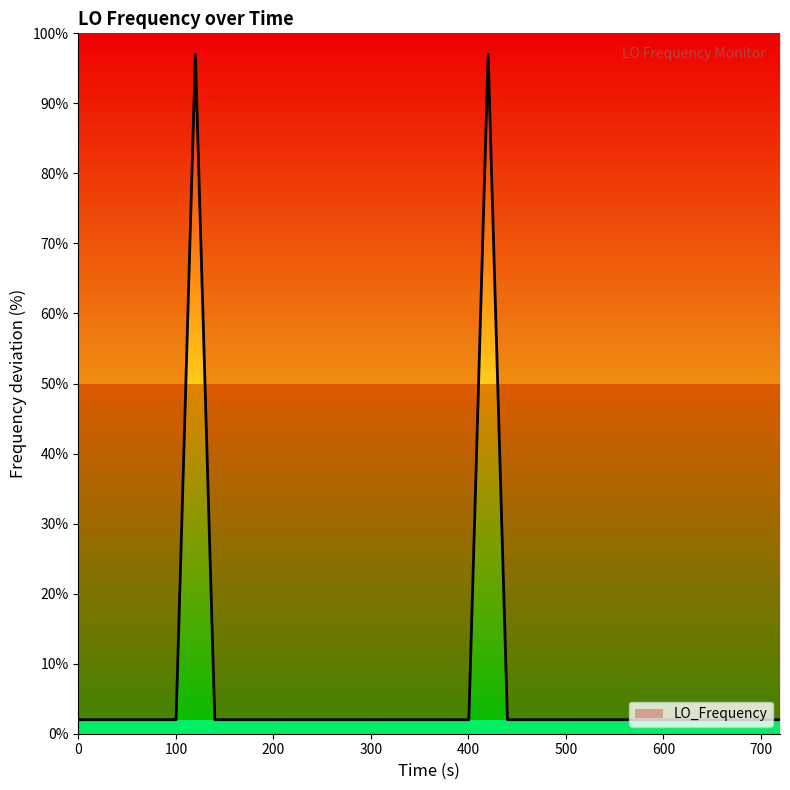

What is the maximum value for LO_Frequency?

97.0